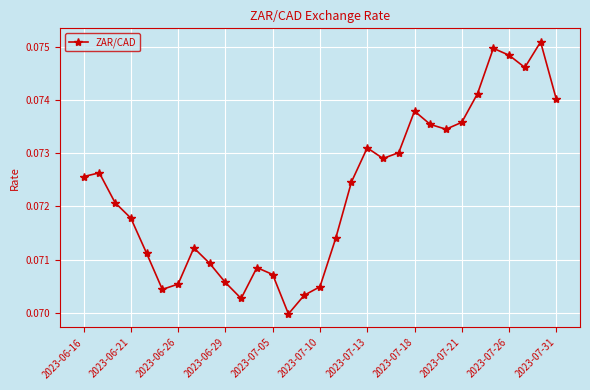

True or false: there are more than 1 points higher than both neighbors.

True